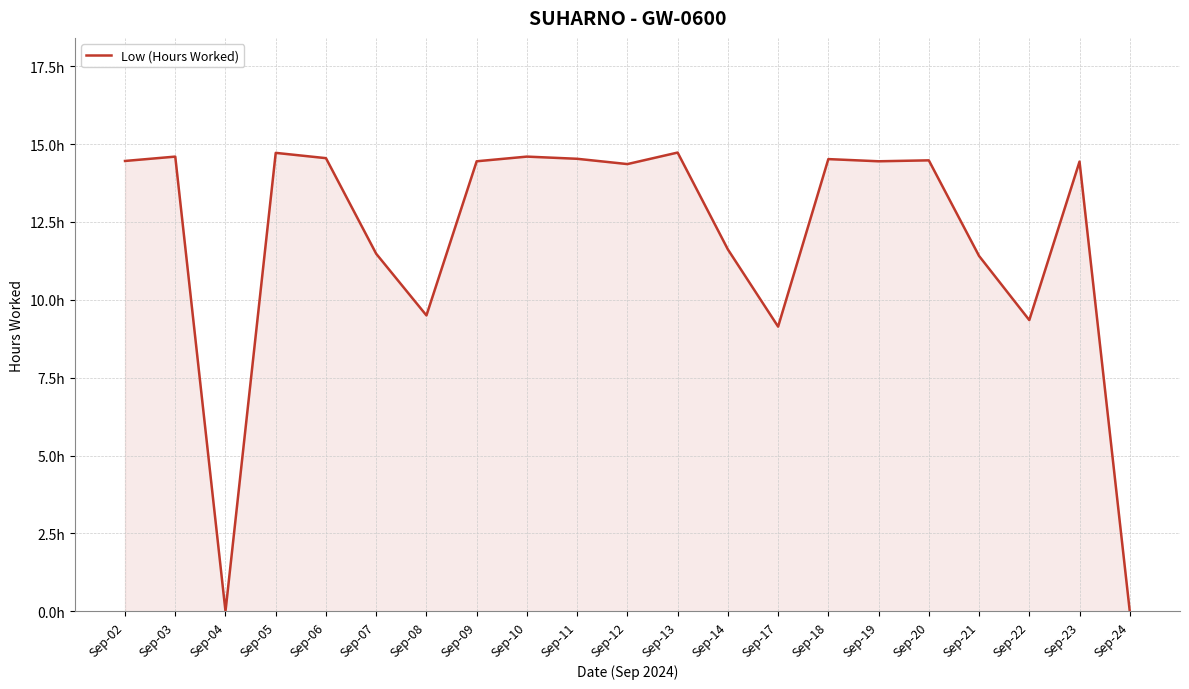

Rank the categories by value from lowest to highest.

Sep-04, Sep-24, Sep-17, Sep-22, Sep-08, Sep-21, Sep-07, Sep-14, Sep-12, Sep-23, Sep-09, Sep-19, Sep-02, Sep-20, Sep-18, Sep-11, Sep-06, Sep-03, Sep-10, Sep-05, Sep-13